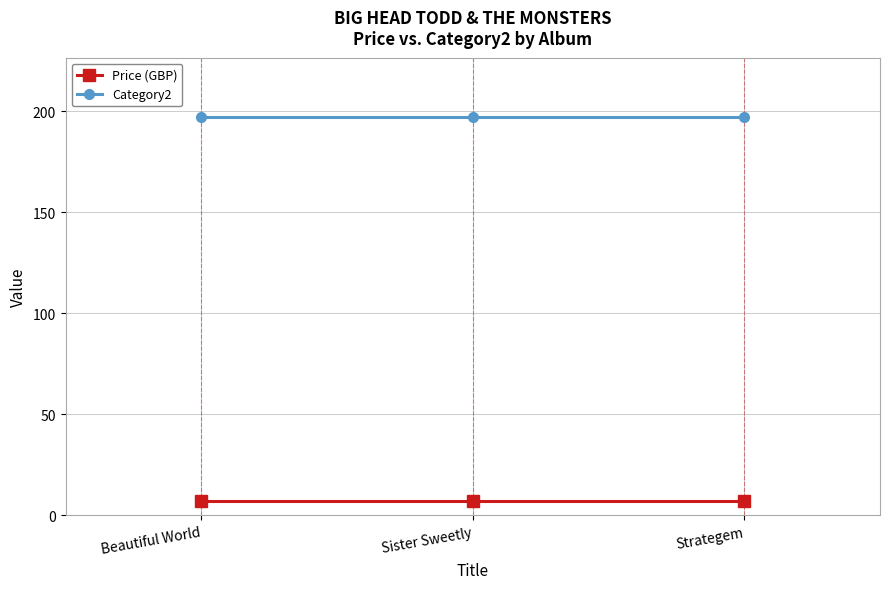

Reading left to right, what are all the values shown in this chart?

Price (GBP): Beautiful World=7.0	Sister Sweetly=7.0	Strategem=7.0
Category2: Beautiful World=197.0	Sister Sweetly=197.0	Strategem=197.0